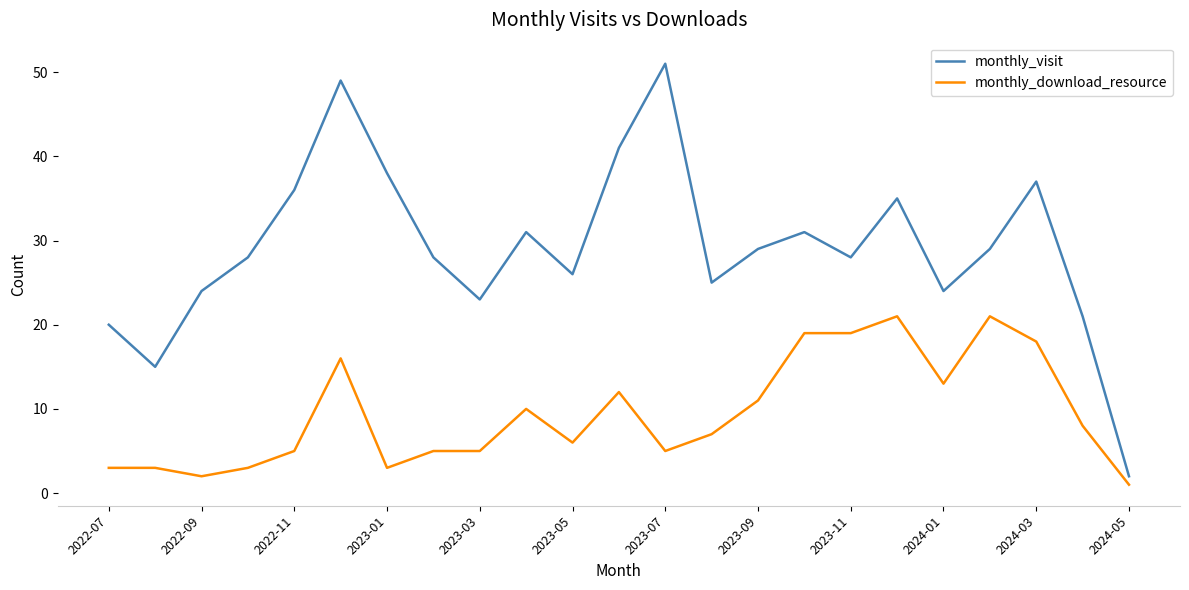

Rank the series by their maximum value, from highest to lowest.

monthly_visit, monthly_download_resource